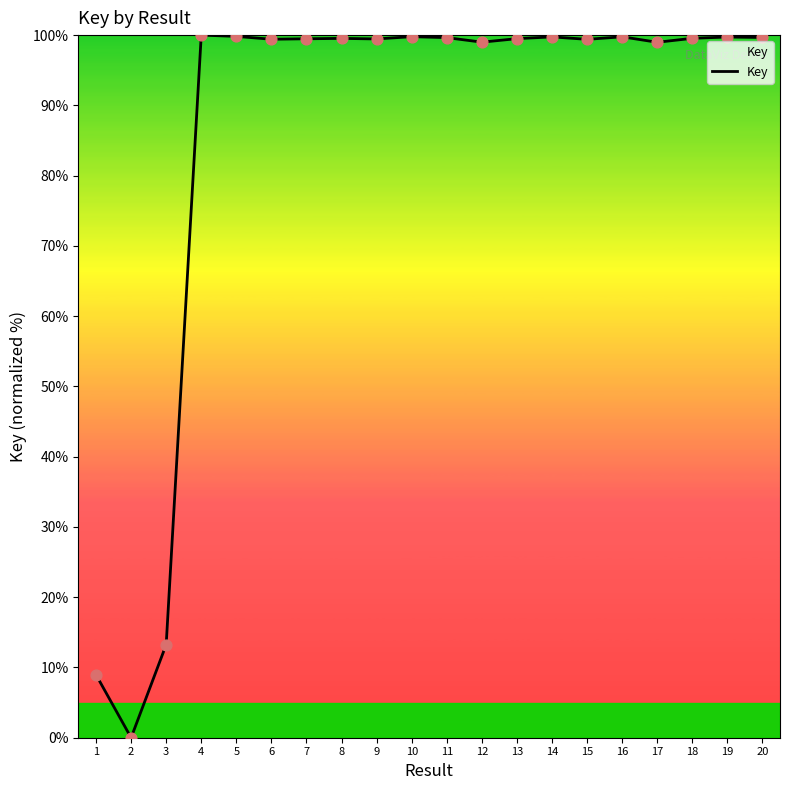

What is the change in value from 18 to 20?

+0.1